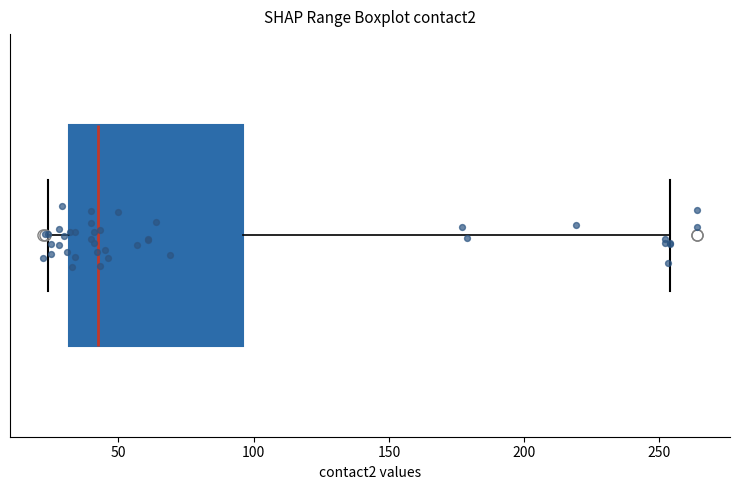

Read this box plot against the x-axis: the position of the median line, the range covered by the box, and the ends of both whiskers. The values are not printed on the chart, so give them approximately, as read against the axis.

median 45, box 30 to 95, whiskers 25 to 255